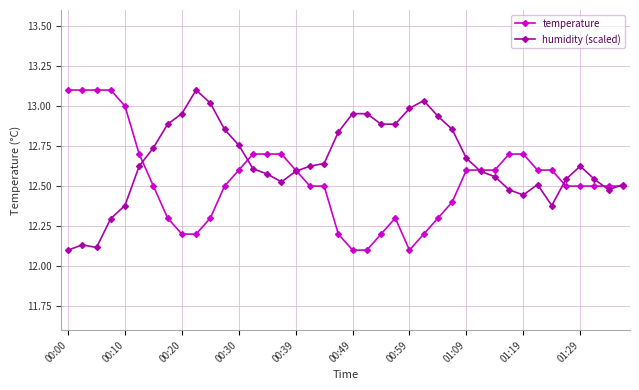

Is this an area chart (filled region under the line)?

No